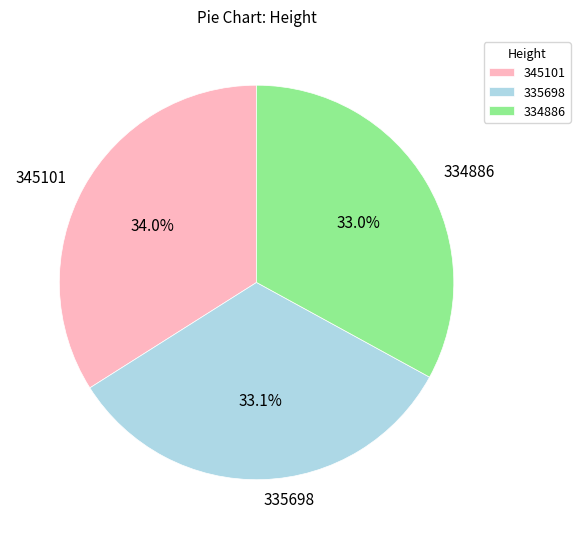

Combined, do 345101 and 334886 account for over 50%?

Yes